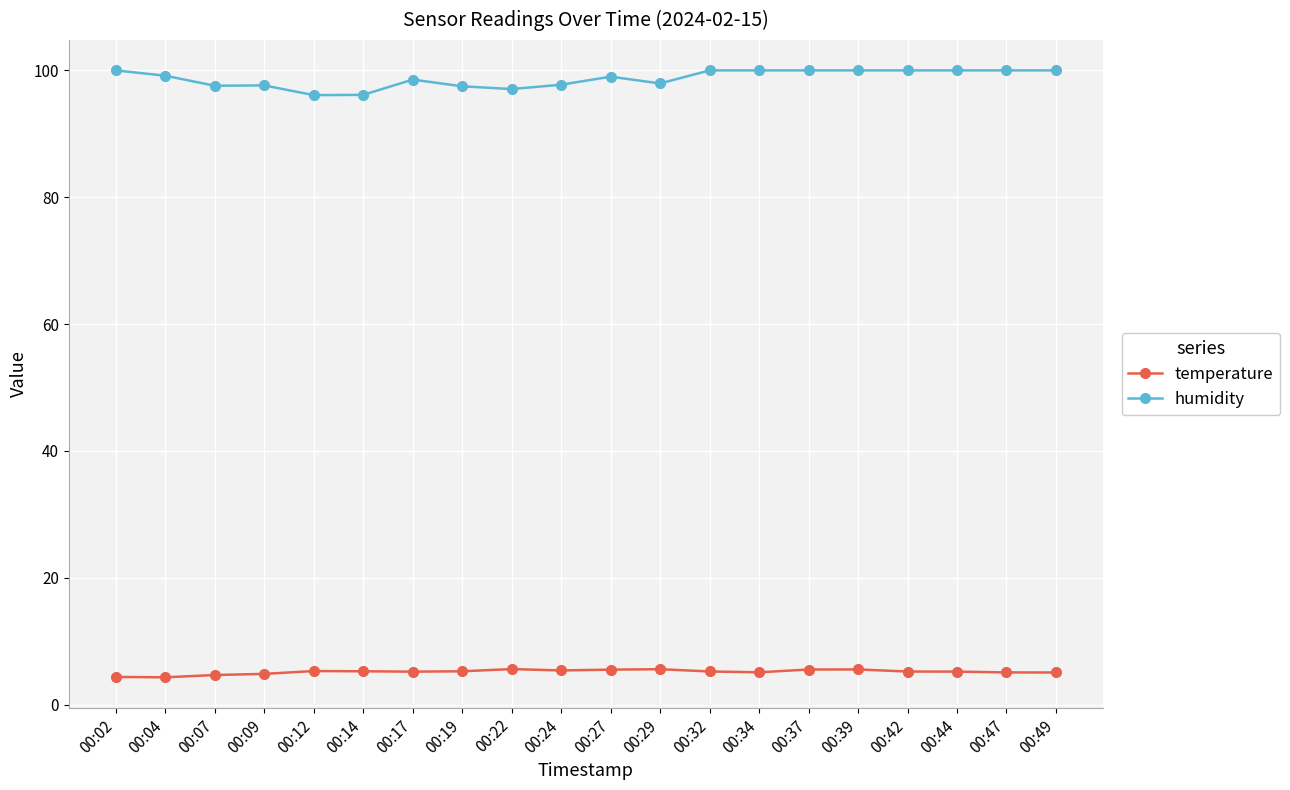

What is the difference between the maximum and minimum values in the temperature series?

1.3